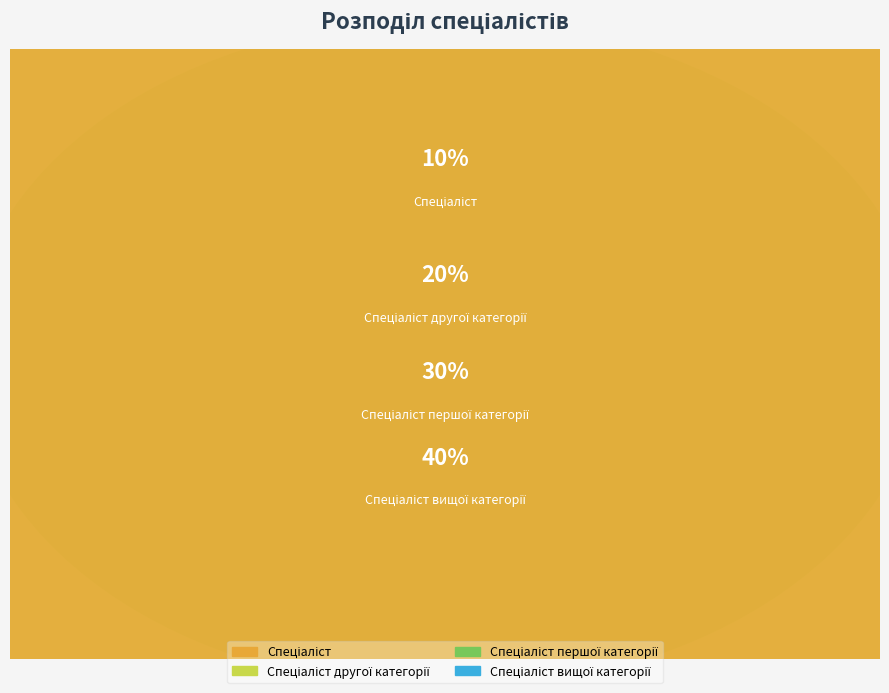

Does Спеціаліст першої категорії represent more than half of the total?

No